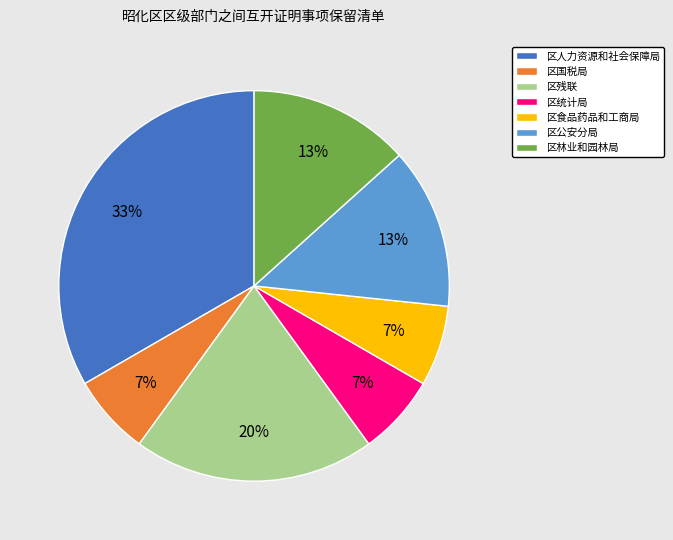

Is there any slice that represents more than half of the pie?

No